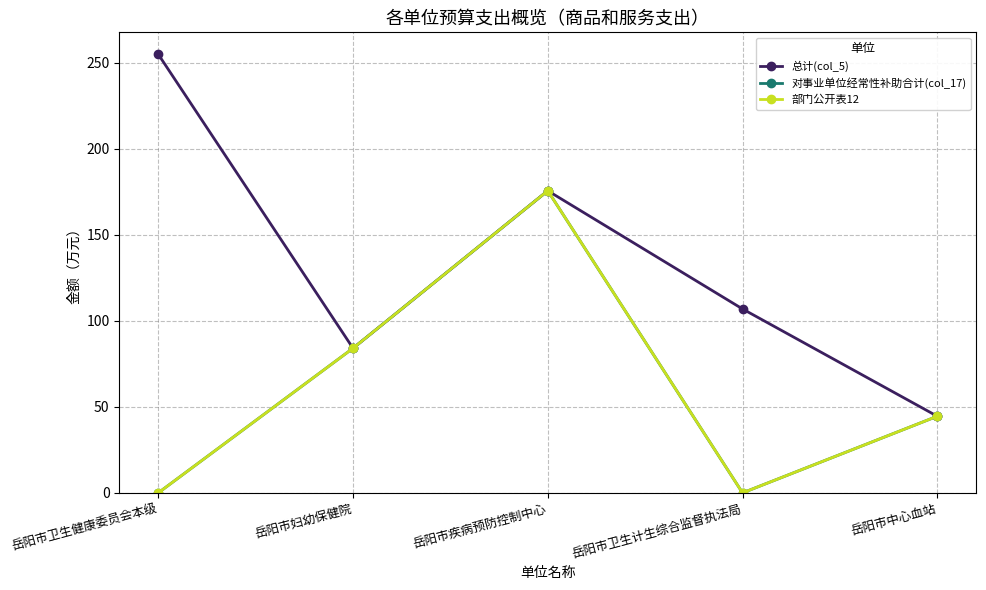

The 部门公开表12 series shows 228.6 at 岳阳市疾病预防控制中心. True or false?

False